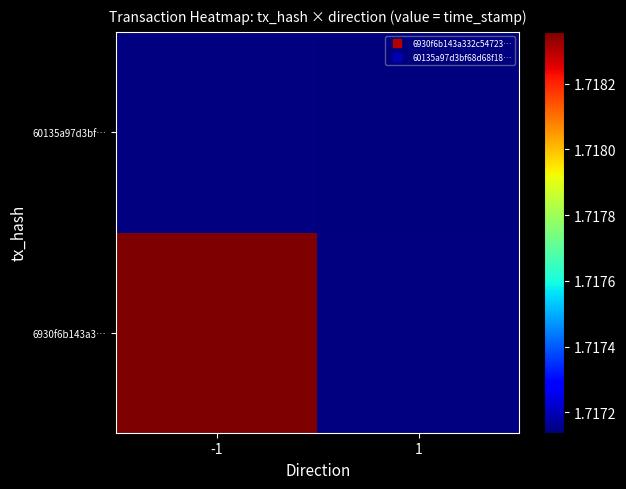

True or false: 6930f6b143a3… has a value of 1718356983.0 at -1.

True